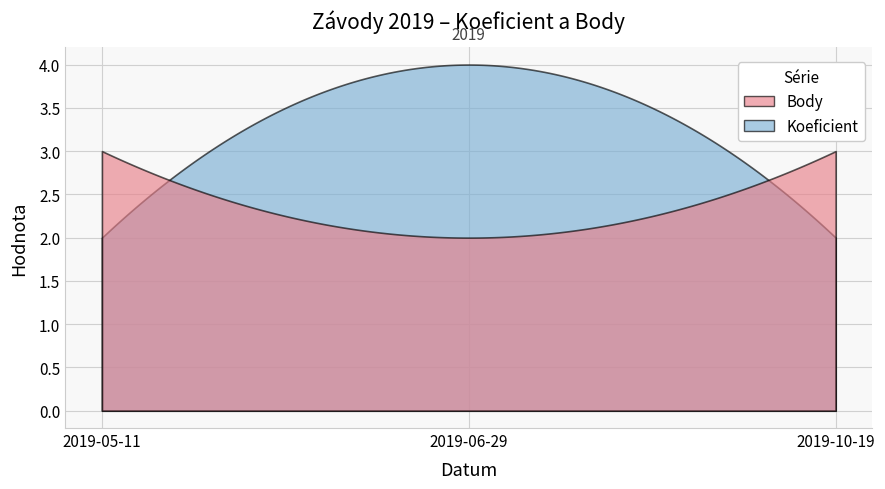

What is the value of the Koeficient point at the 1st from the left?

2